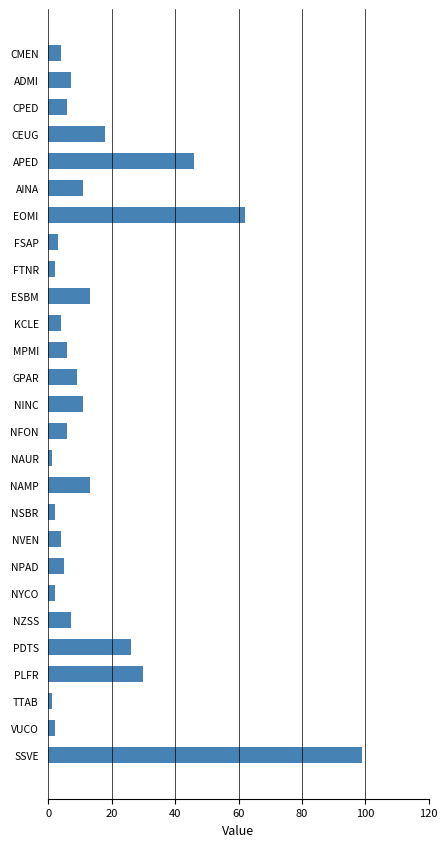

What is the change in value from MPMI to PLFR?

+24